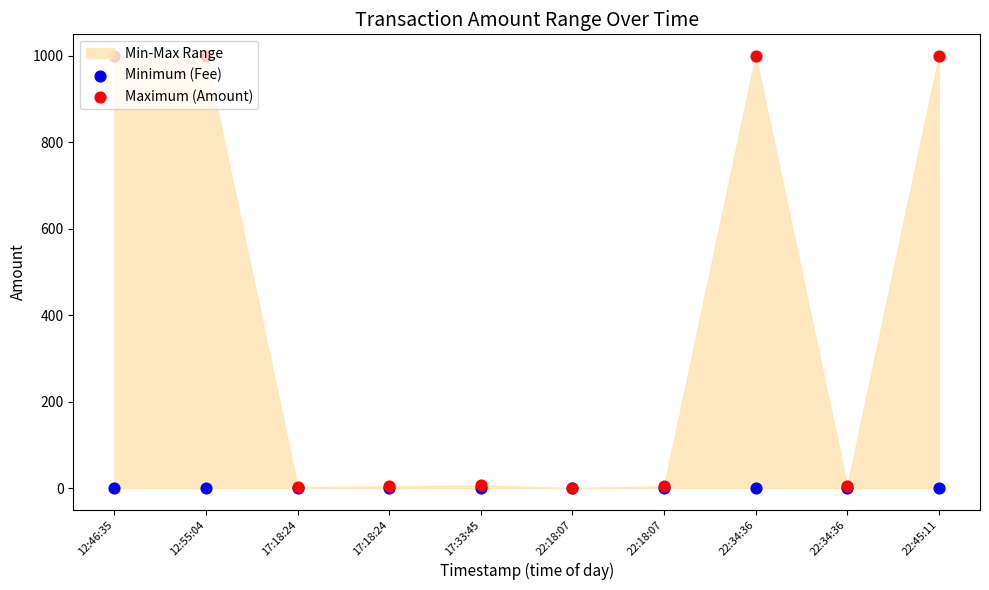

Which series has the largest total across all categories?

Maximum (Amount)